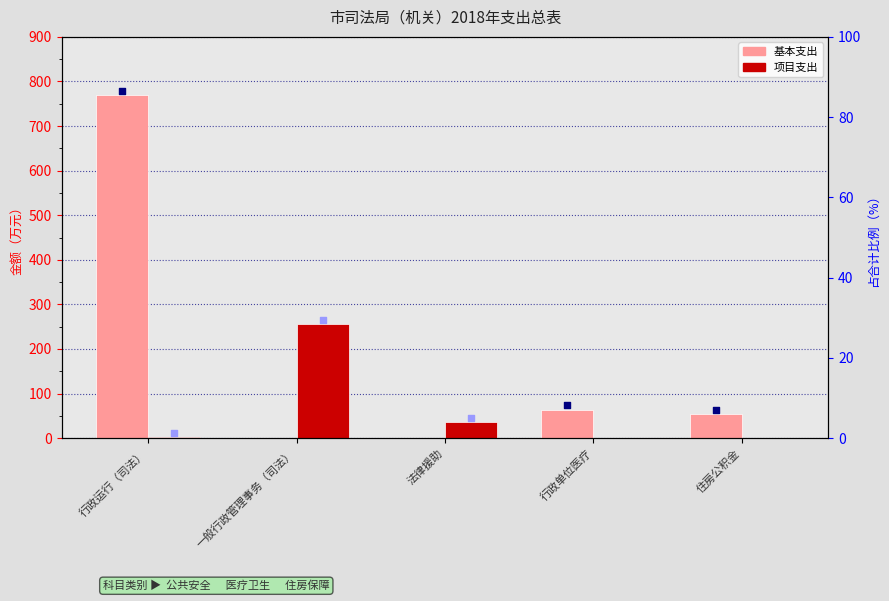

What is the total value across all series at 一般行政管理事务（司法）?

256.0